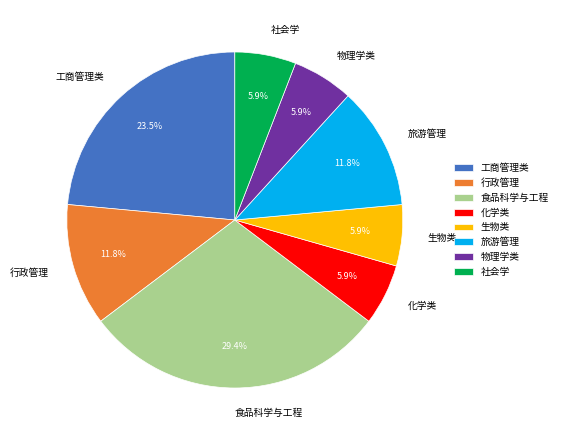

The 旅游管理 slice represents 12% of the pie. True or false?

True